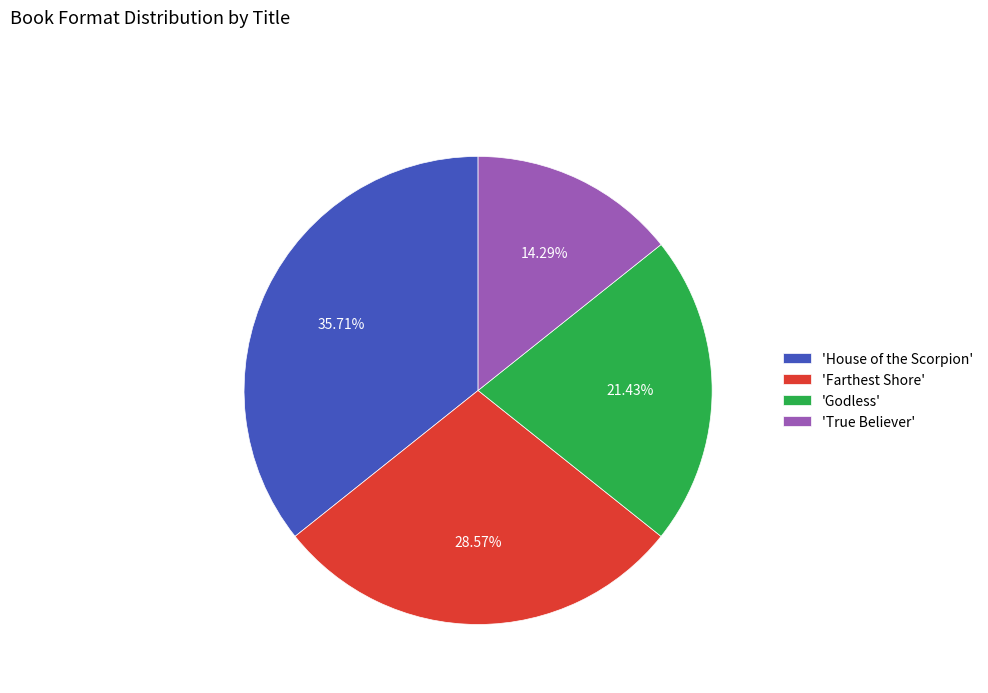

Rank the categories by value from highest to lowest.

'House of the Scorpion', 'Farthest Shore', 'Godless', 'True Believer'